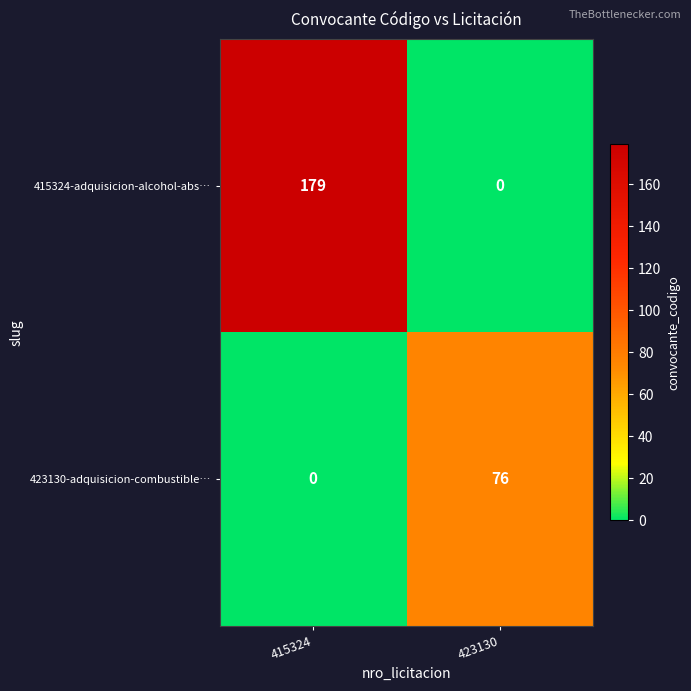

How many data points in 423130-adquisicion-combustible… are less than 76?

1